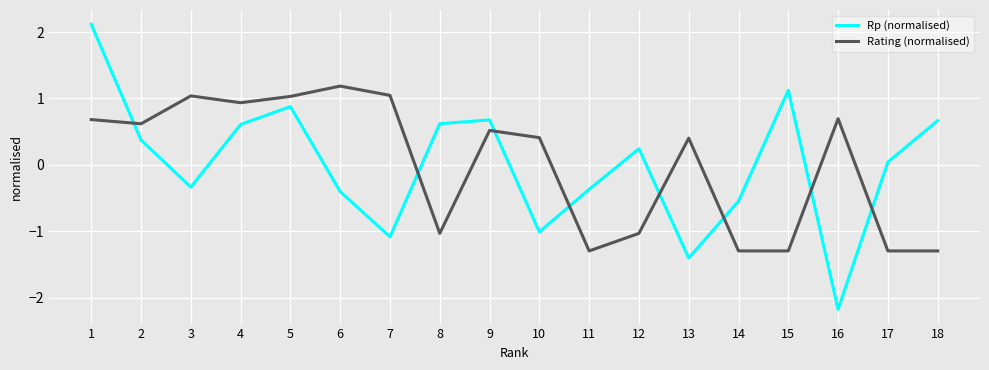

Between which two adjacent categories do Rp (normalised) and Rating (normalised) first intersect?

1 and 2